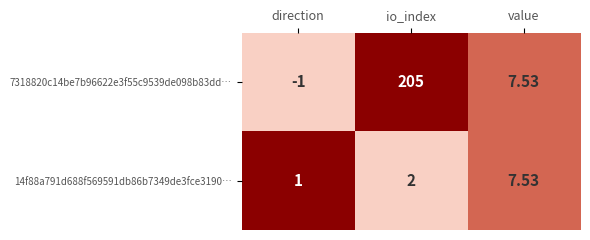

At which label does 7318820c14be7b96622e3f55c9539de098b83dd… reach its minimum?

direction